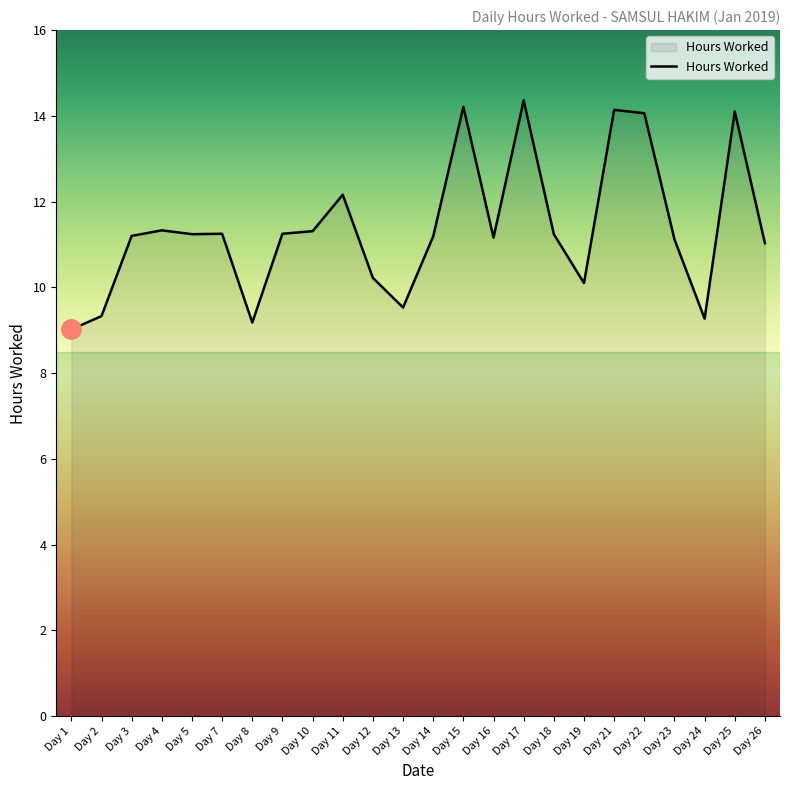

What is the difference between the values at Day 15 and Day 9?

3.0